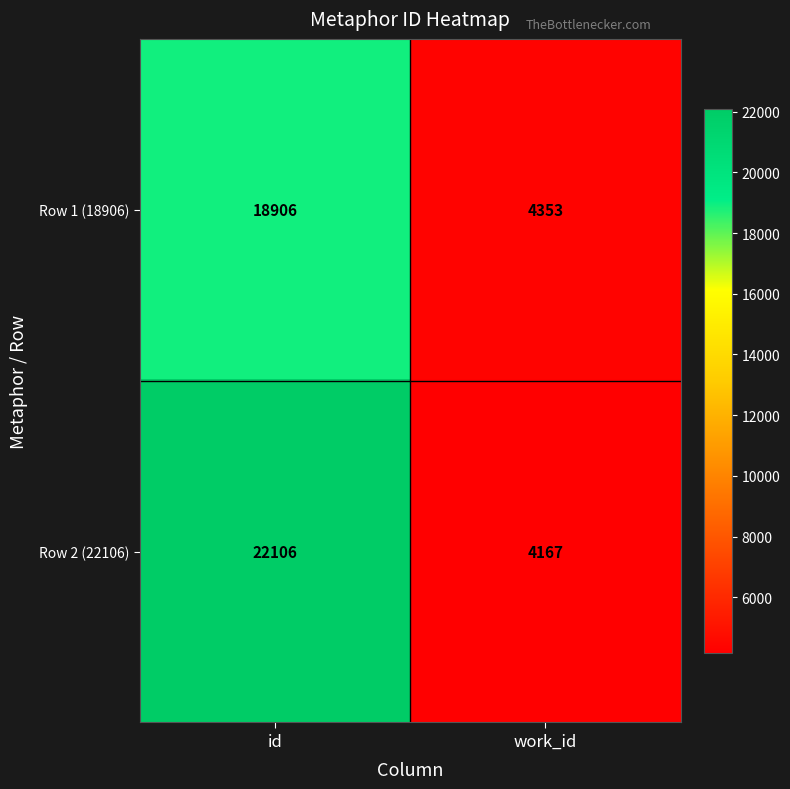

Reading right to left, list all the values displayed in this chart.

Row 1 (18906): work_id=4353	id=18906
Row 2 (22106): work_id=4167	id=22106